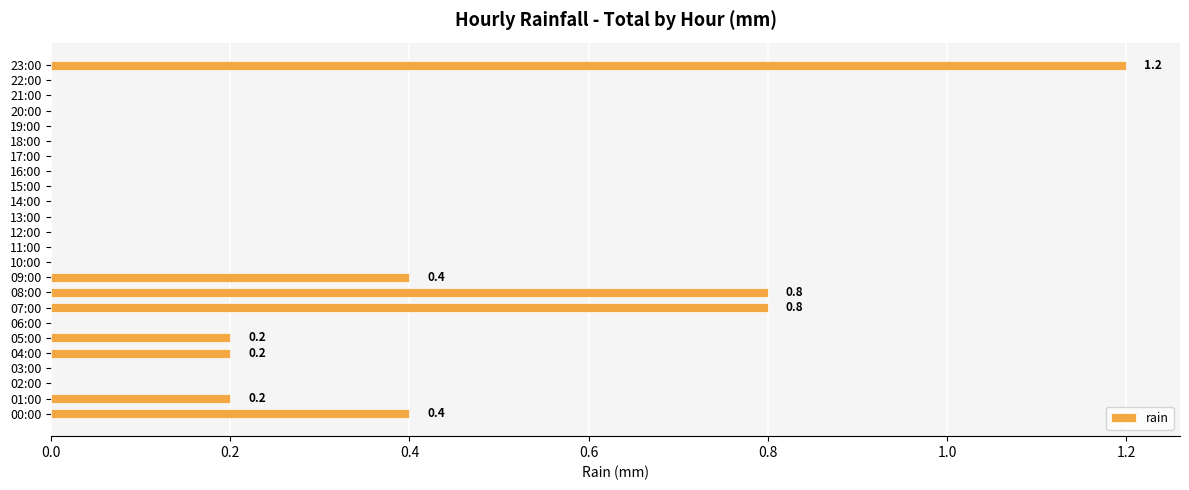

True or false: the data shows 0.0 at 22:00.

True